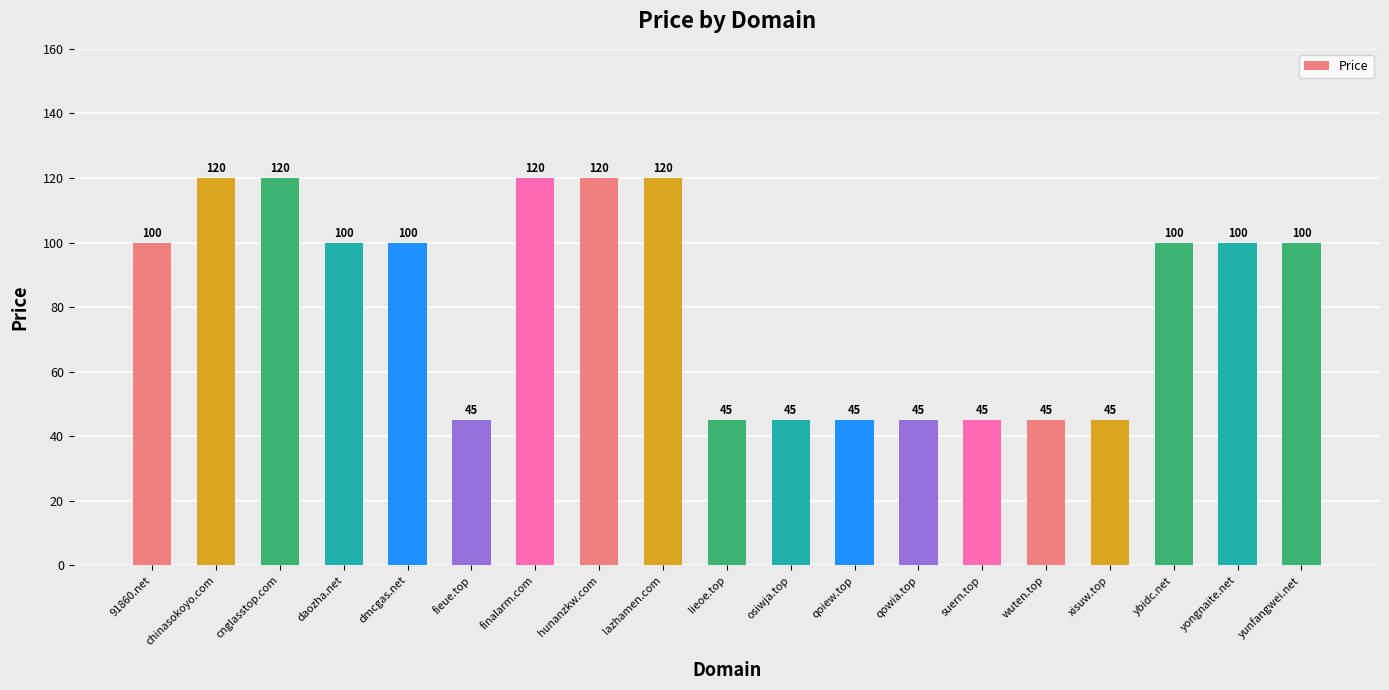

True or false: the data shows 45 at osiwja.top.

True